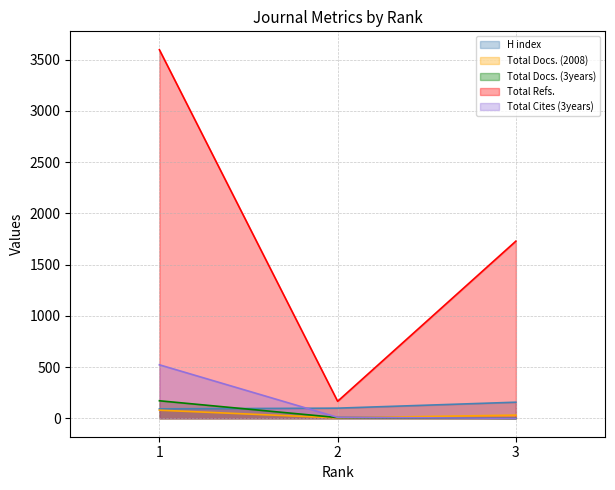

Reading right to left, transcribe all the data shown in this chart.

H index: 157	99	92
Total Docs. (2008): 31	4	79
Total Docs. (3years): 0	7	171
Total Refs.: 1729	166	3597
Total Cites (3years): 0	9	522